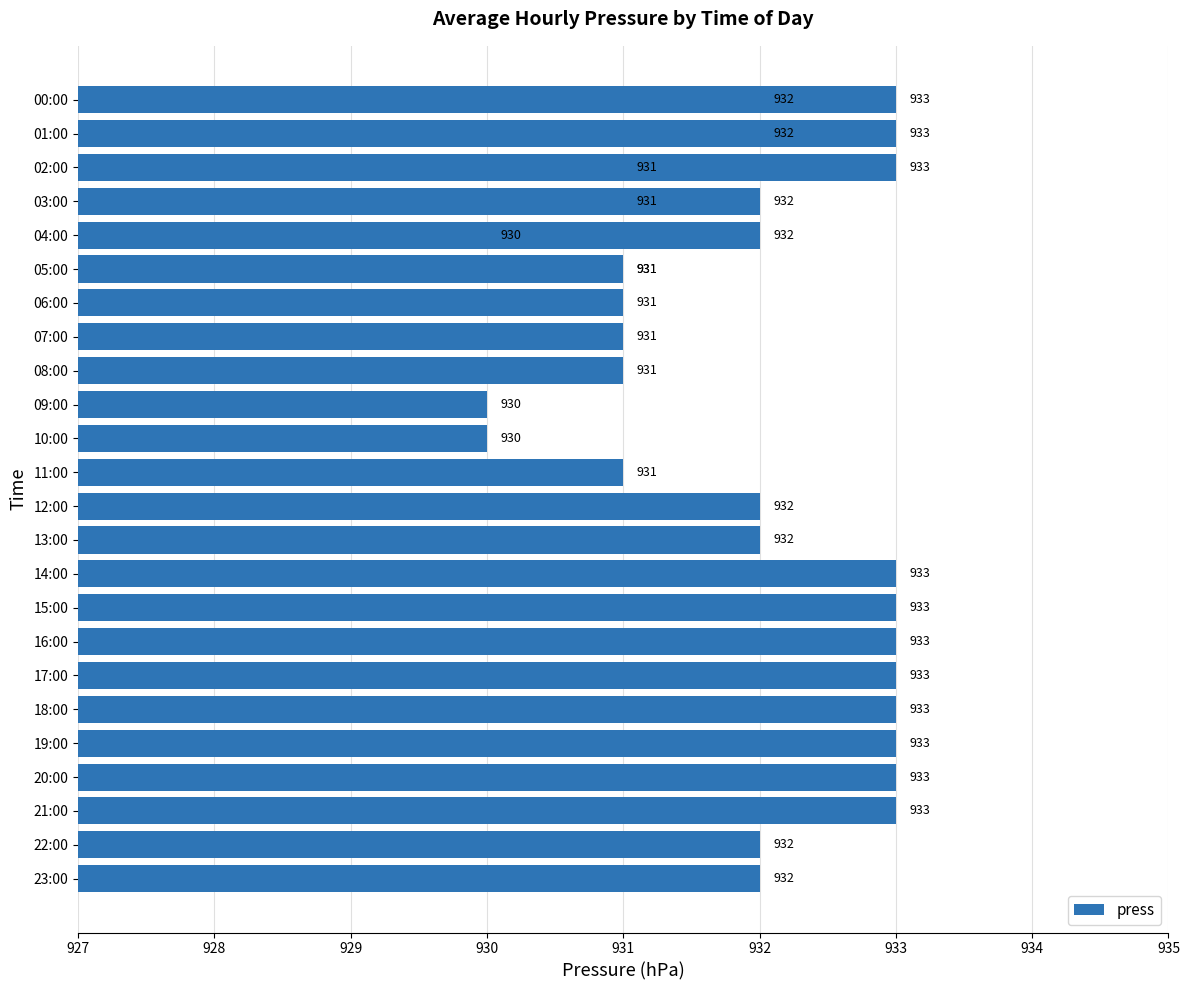

What is the change in value from 13:00 to 15:00?

+1